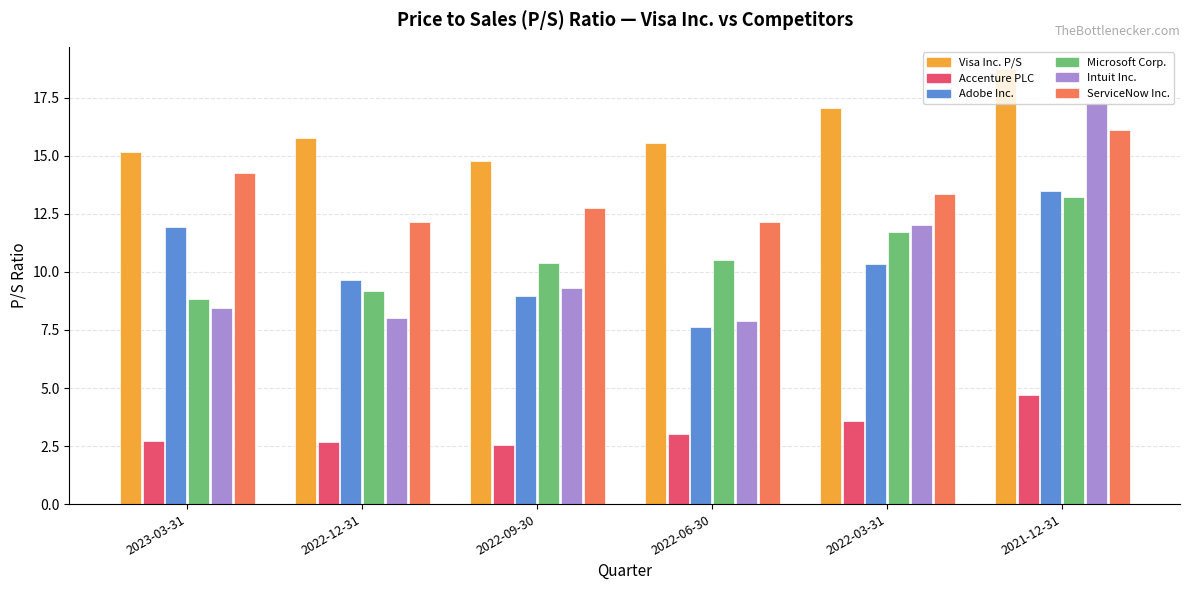

What is the value of the ServiceNow Inc. bar at the 5th from the left?

13.4